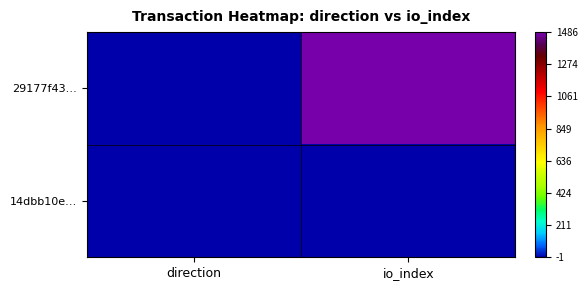

Reading left to right, extract all data points from this chart.

29177f43…: direction=-1	io_index=1486
14dbb10e…: direction=1	io_index=0